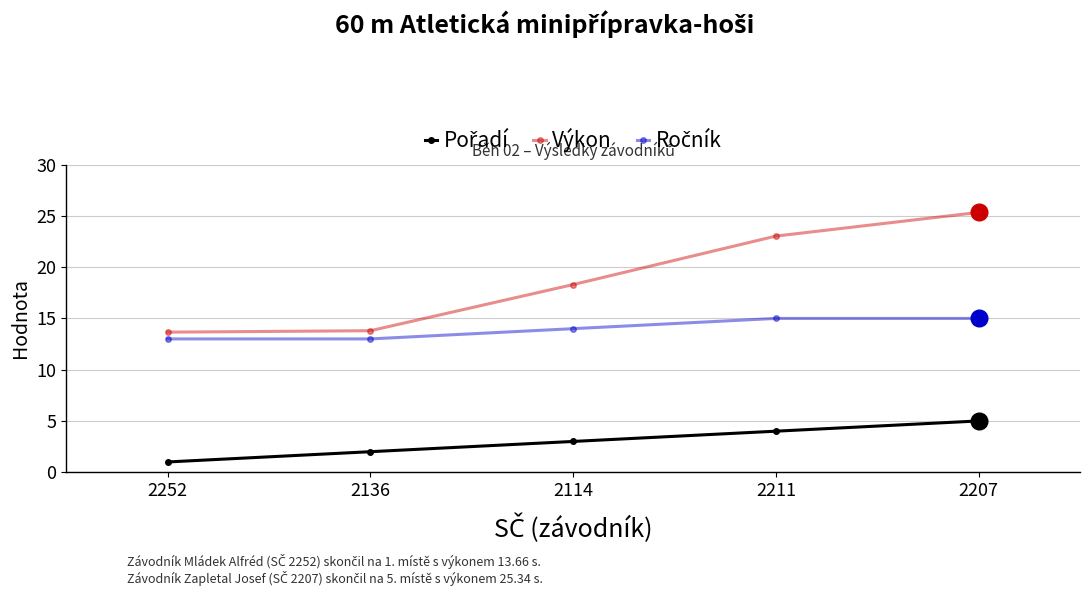

Which series has the largest total across all categories?

Výkon